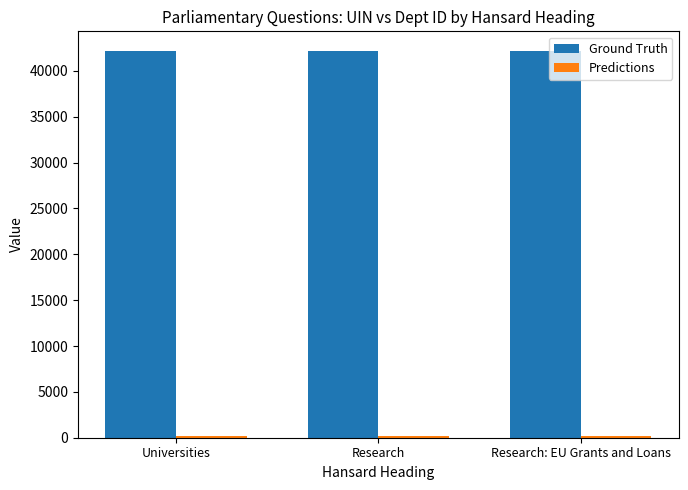

The value of Ground Truth at Research: EU Grants and Loans is 21271. True or false?

False